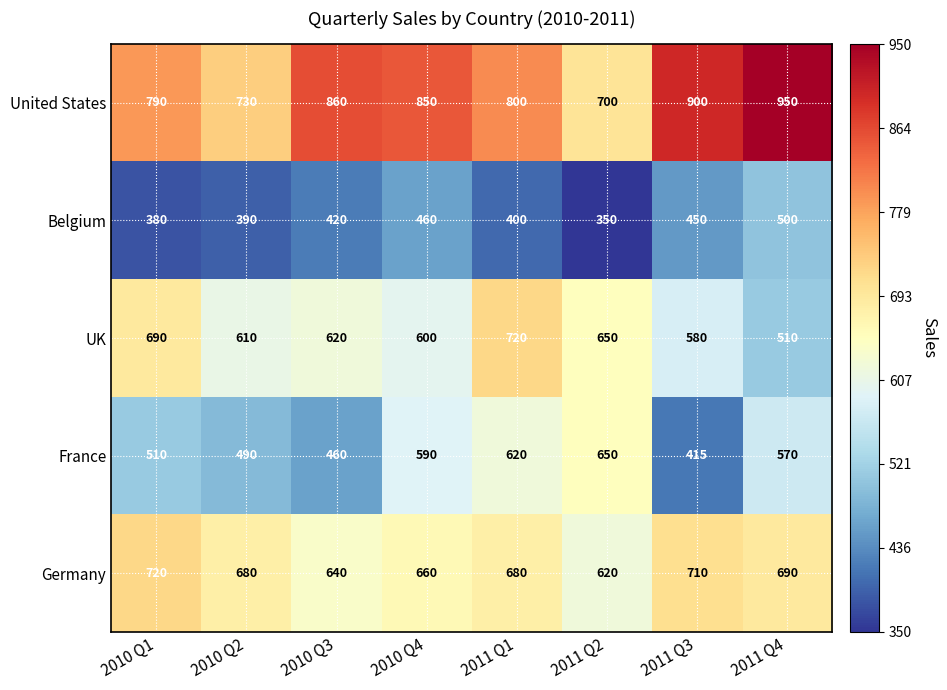

What is the total value across all series at 2011 Q4?

3220